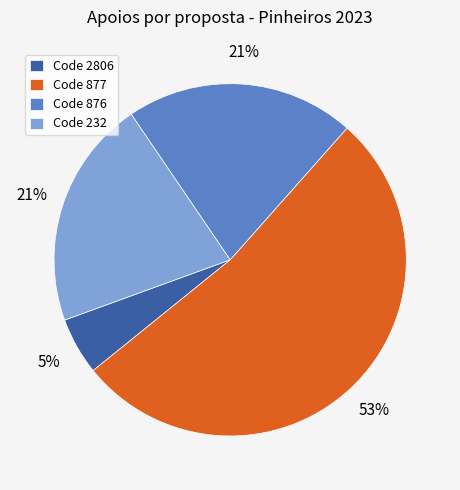

To the nearest percent, what is the combined percentage of Code 232 and Code 876?

42%